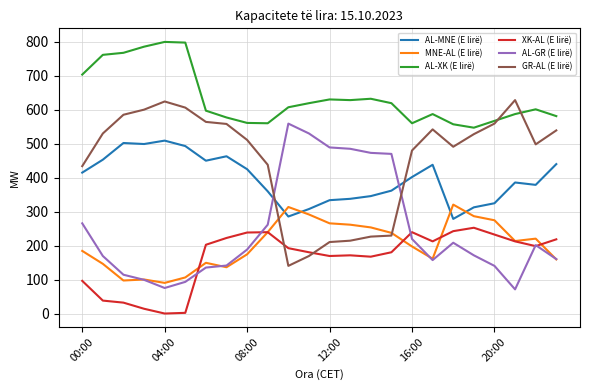

What is the minimum value for MNE-AL (E lirë)?

91